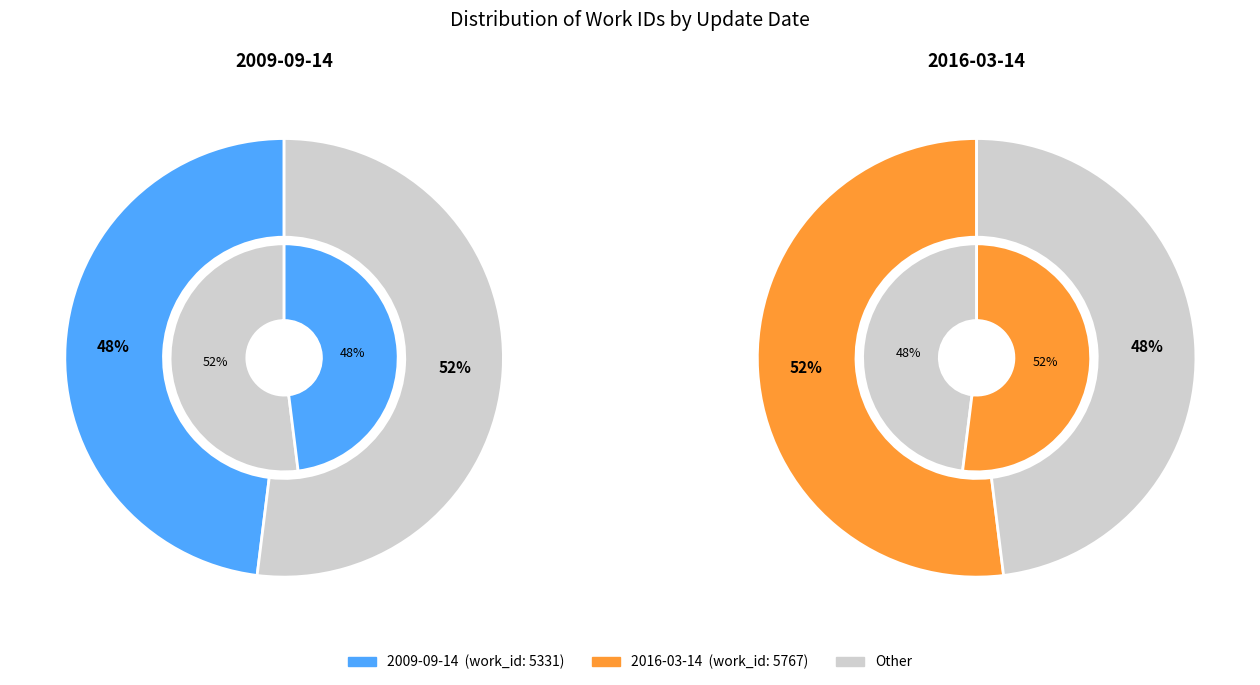

Count the number of slices in the pie.

2